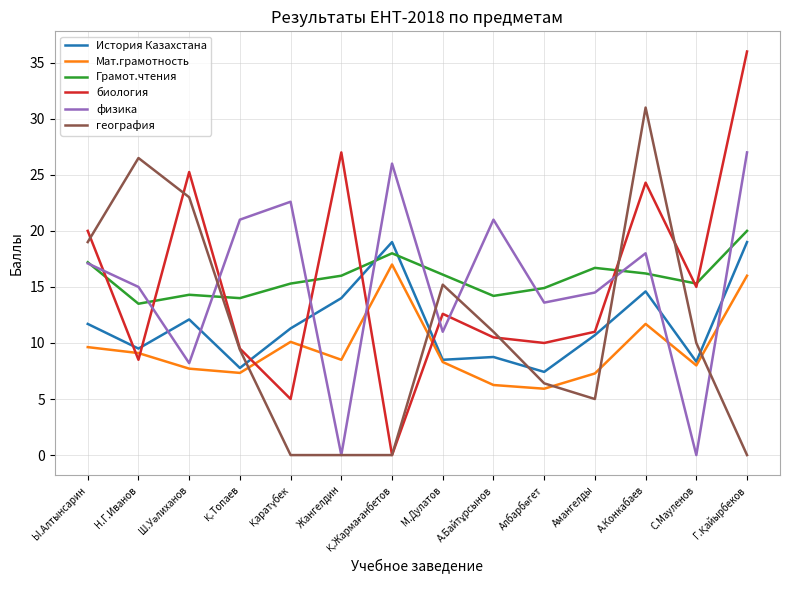

Is it true that История Казахстана equals 17.4 at Ы.Алтынсарин?

False